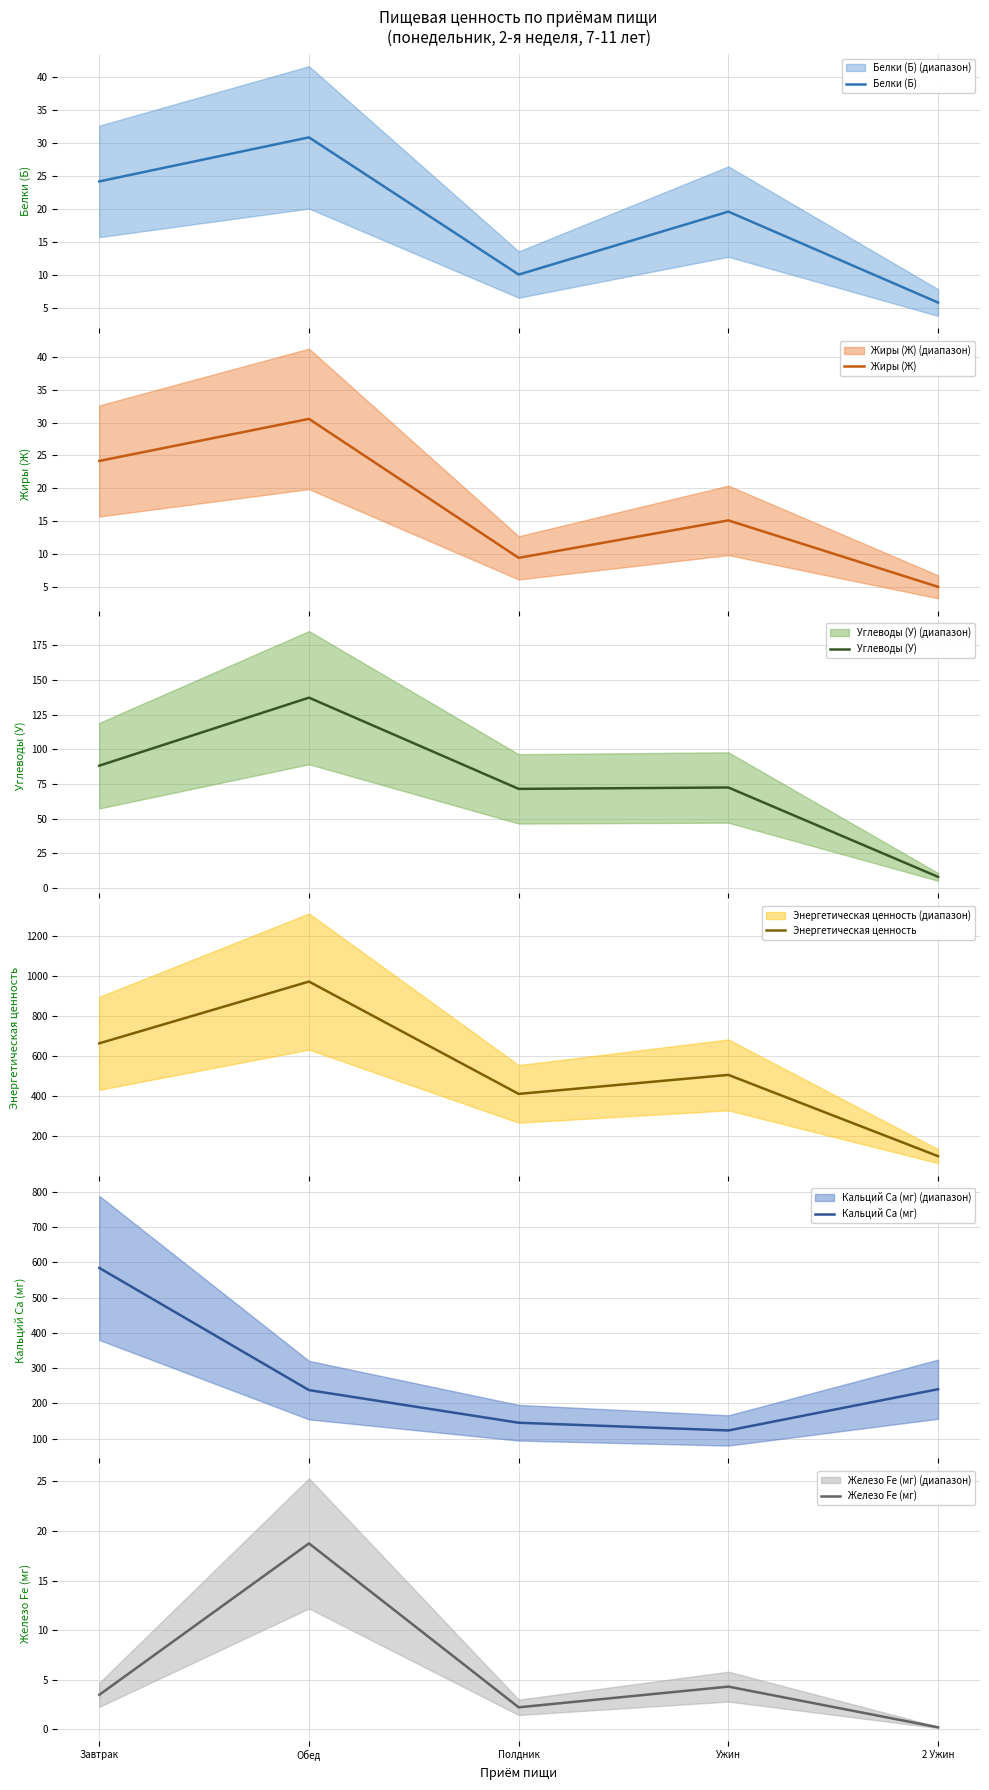

True or false: Железо Fe (мг) and Белки (Б) intersect in this chart.

False